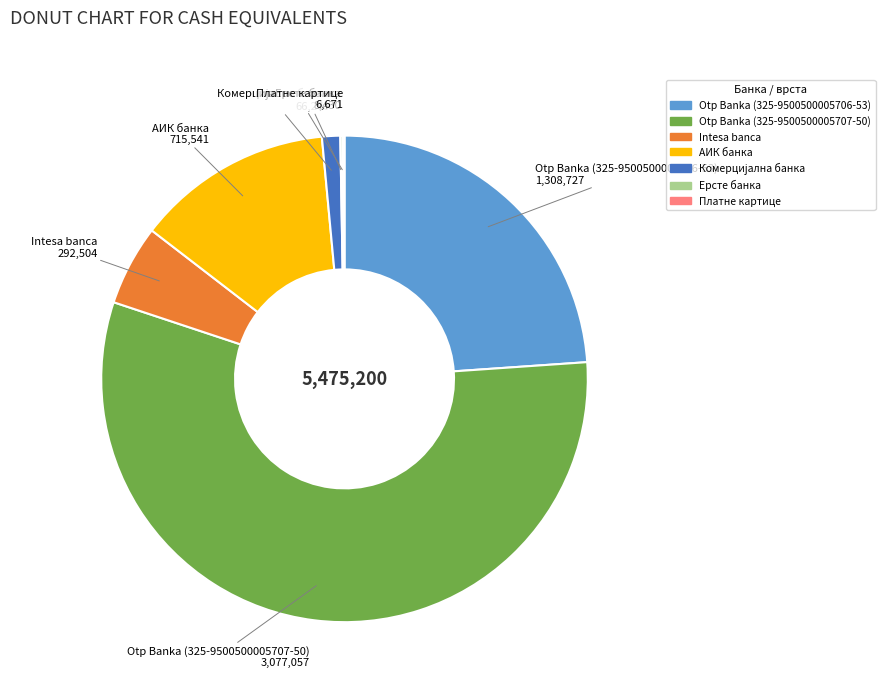

What is the majority slice?

Otp Banka (325-9500500005707-50)